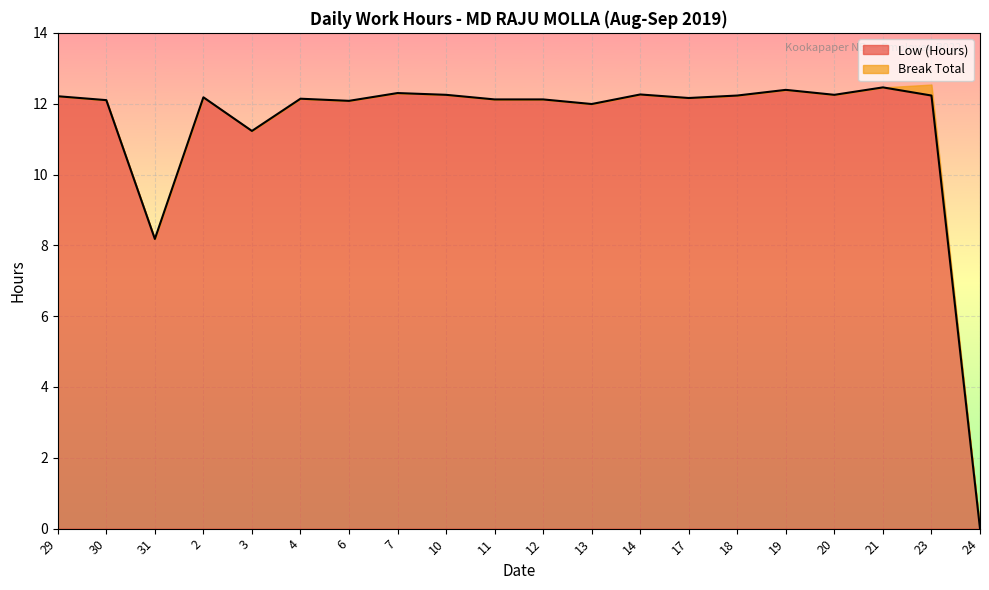

Is it true that the value at 6 is 12.1?

True